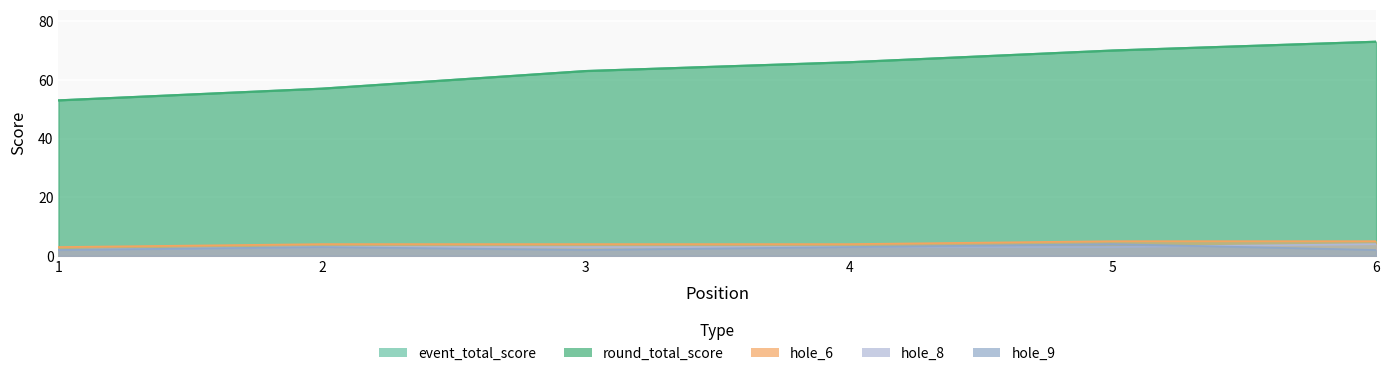

At 2, list the series in order from largest to smallest.

event_total_score, round_total_score, hole_6, hole_8, hole_9